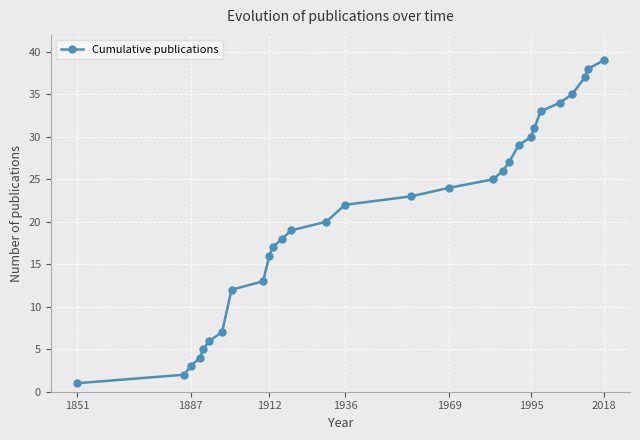

What is the value of the 9th point from the left?

13